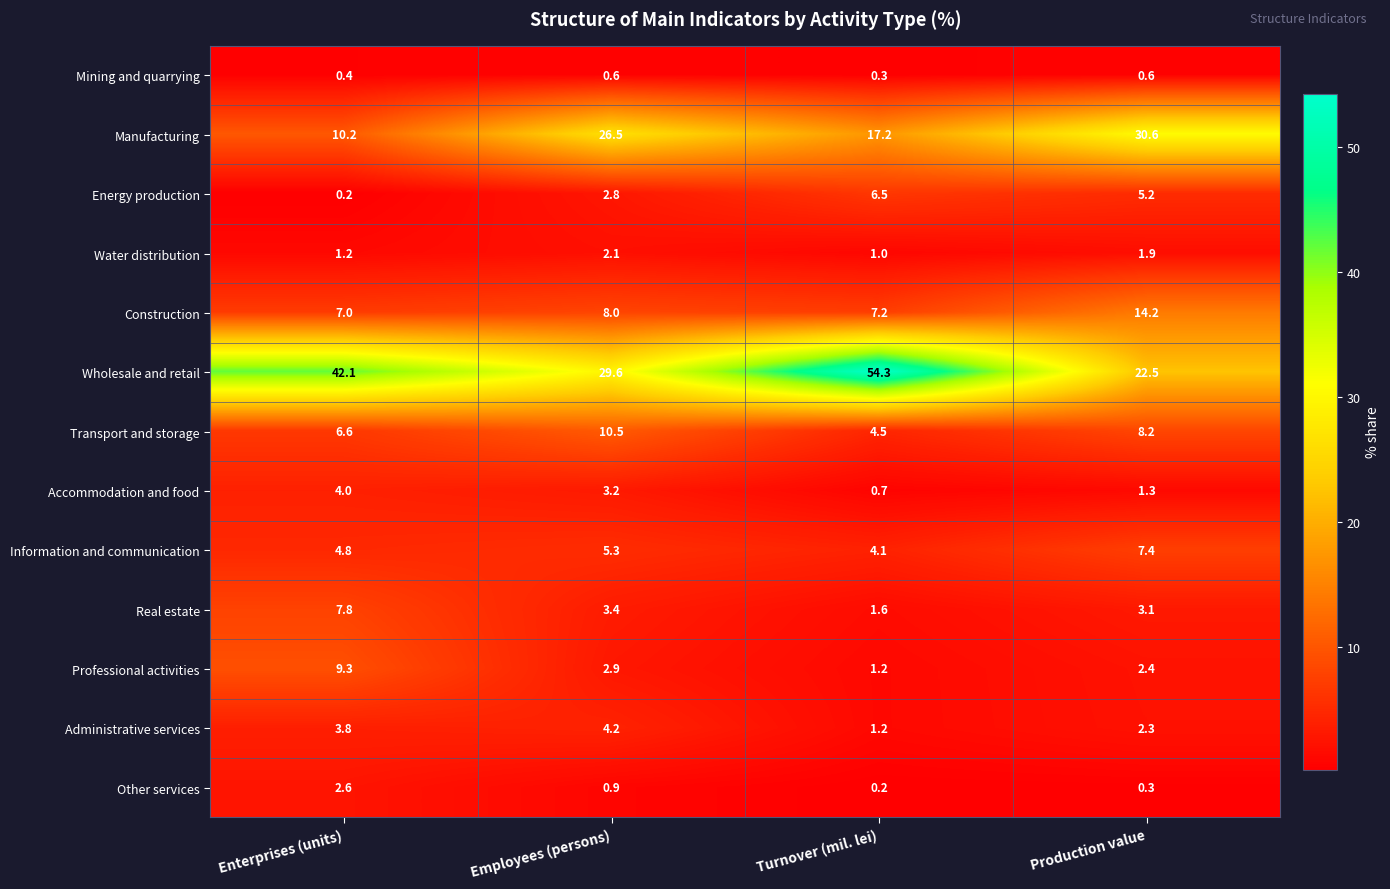

At which label does Administrative services reach its peak?

Employees (persons)